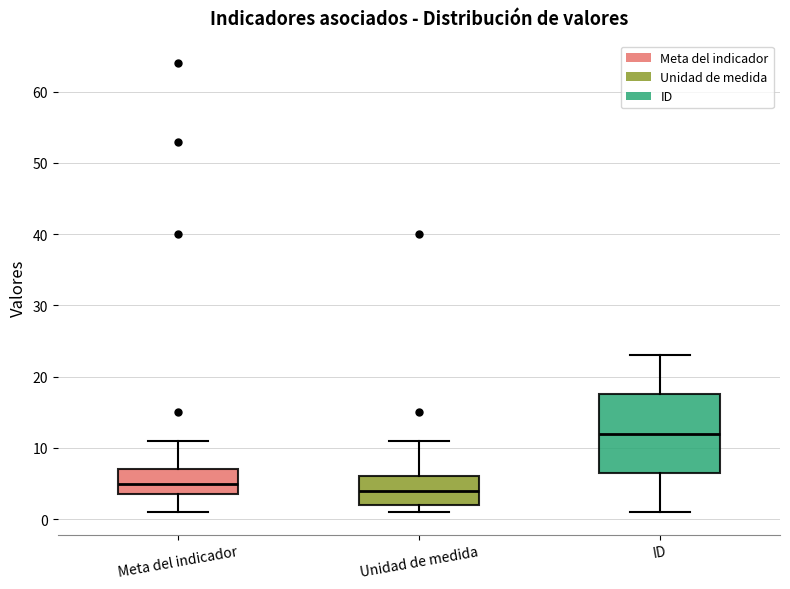

Which box is the tallest, from its lower edge to its upper edge?

ID